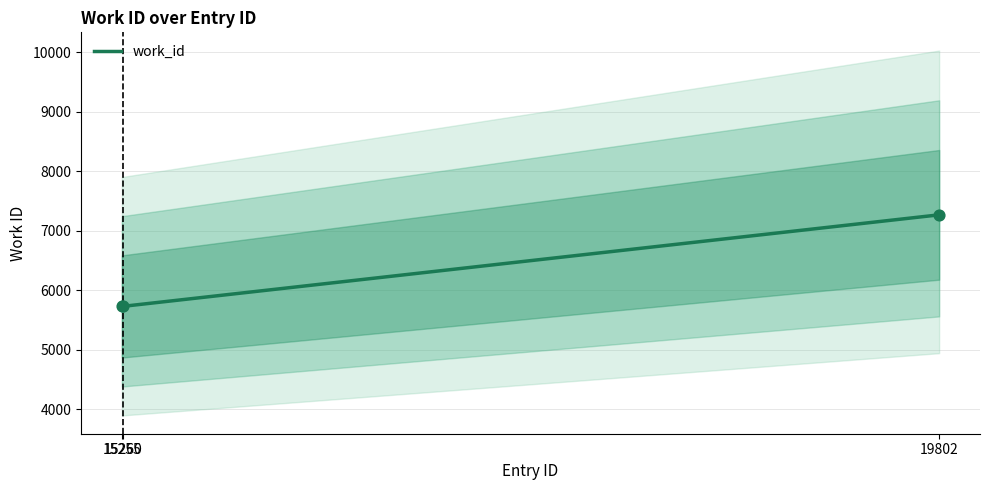

What is the change in value from 15255 to 19802?

+1540